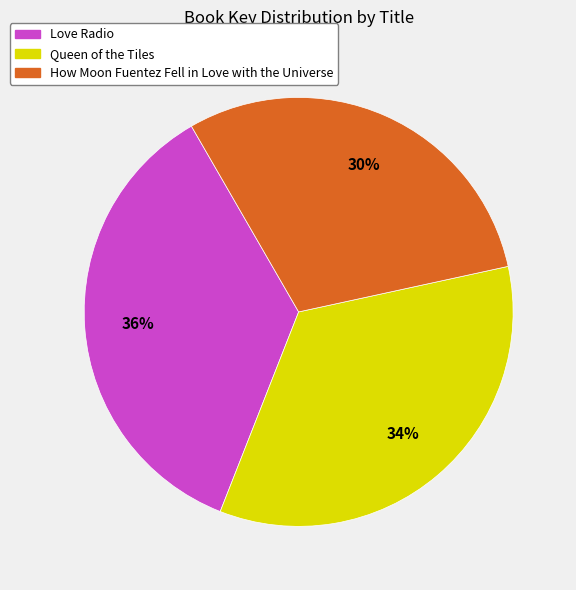

Between Queen of the Tiles and How Moon Fuentez Fell in Love with the Universe, which is larger?

Queen of the Tiles